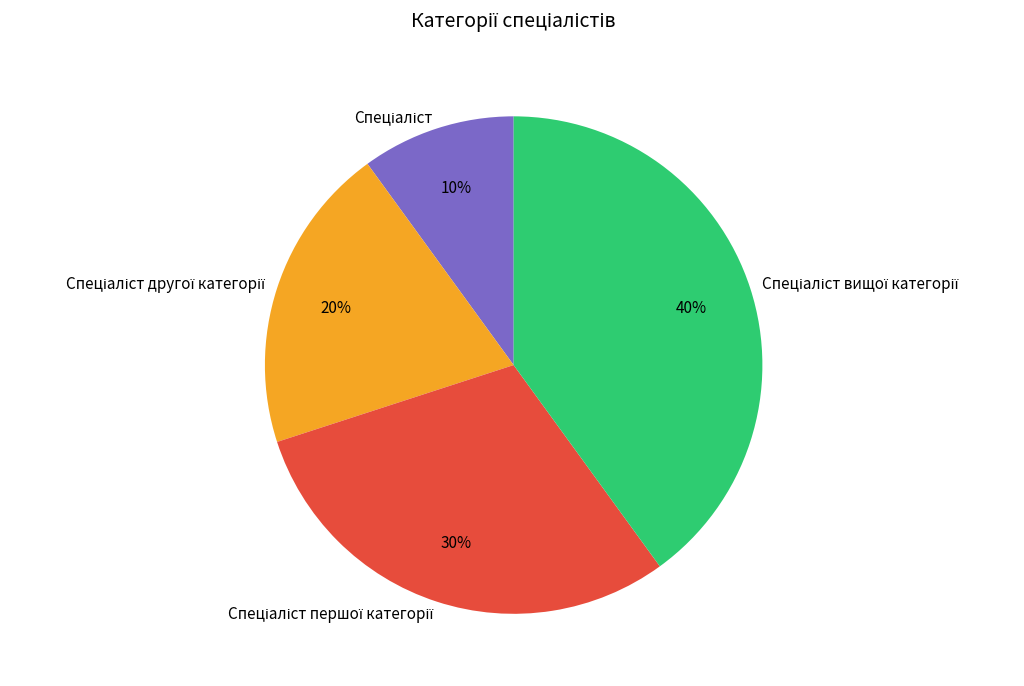

To the nearest percent, what is the difference between the largest and smallest slice percentages?

30%